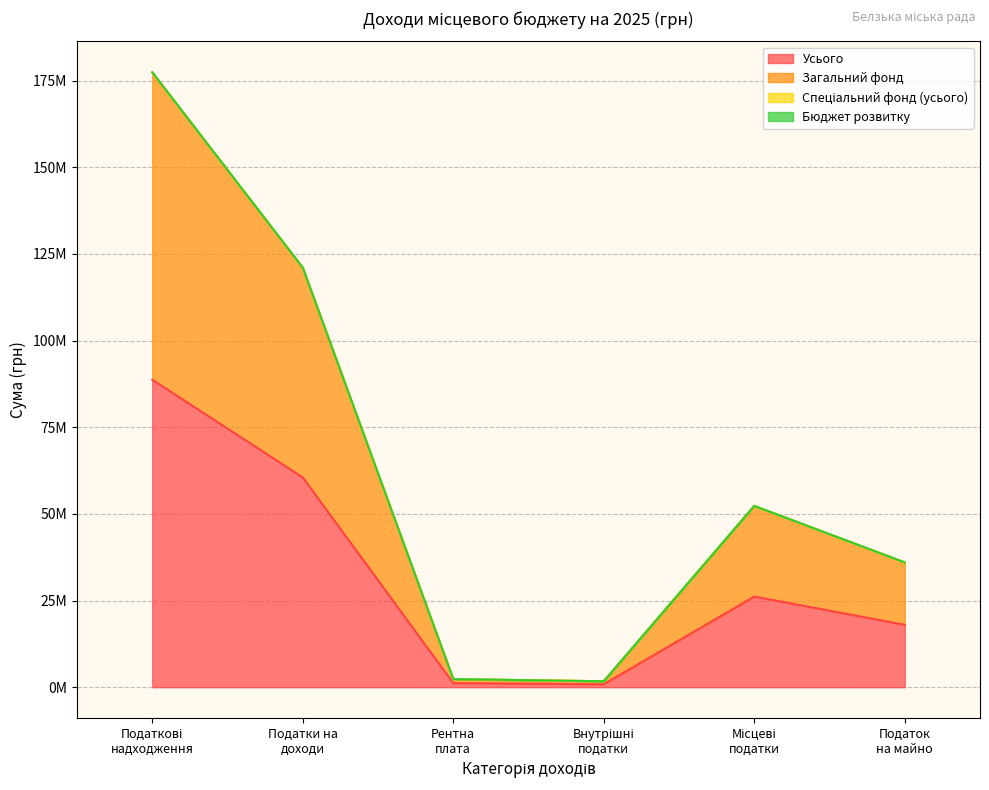

At which category is the sum across all series the highest?

Податкові
надходження